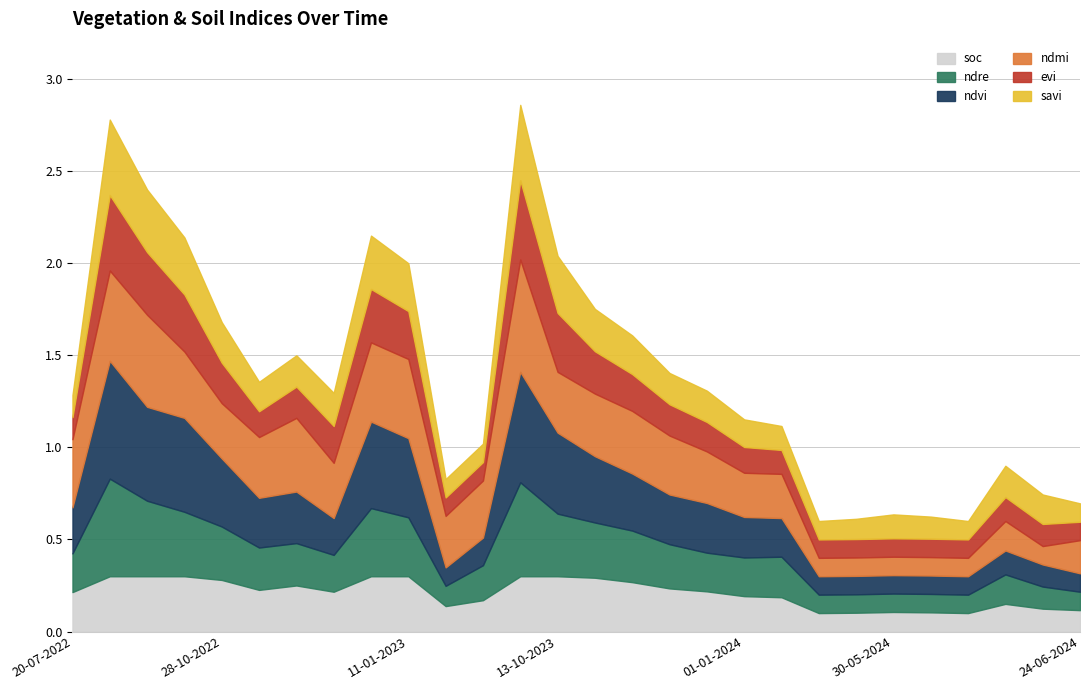

What are all the series names shown in the legend?

soc, ndre, ndvi, ndmi, evi, savi